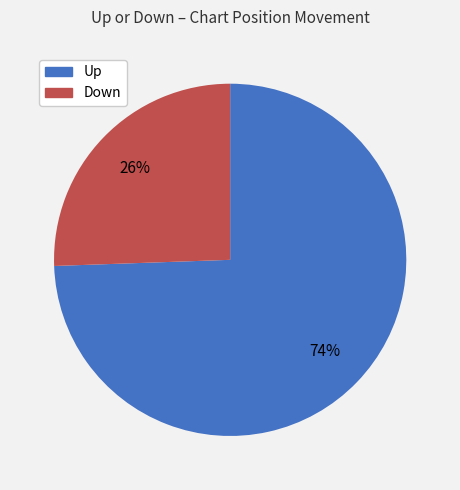

Does any single category account for the majority?

Yes